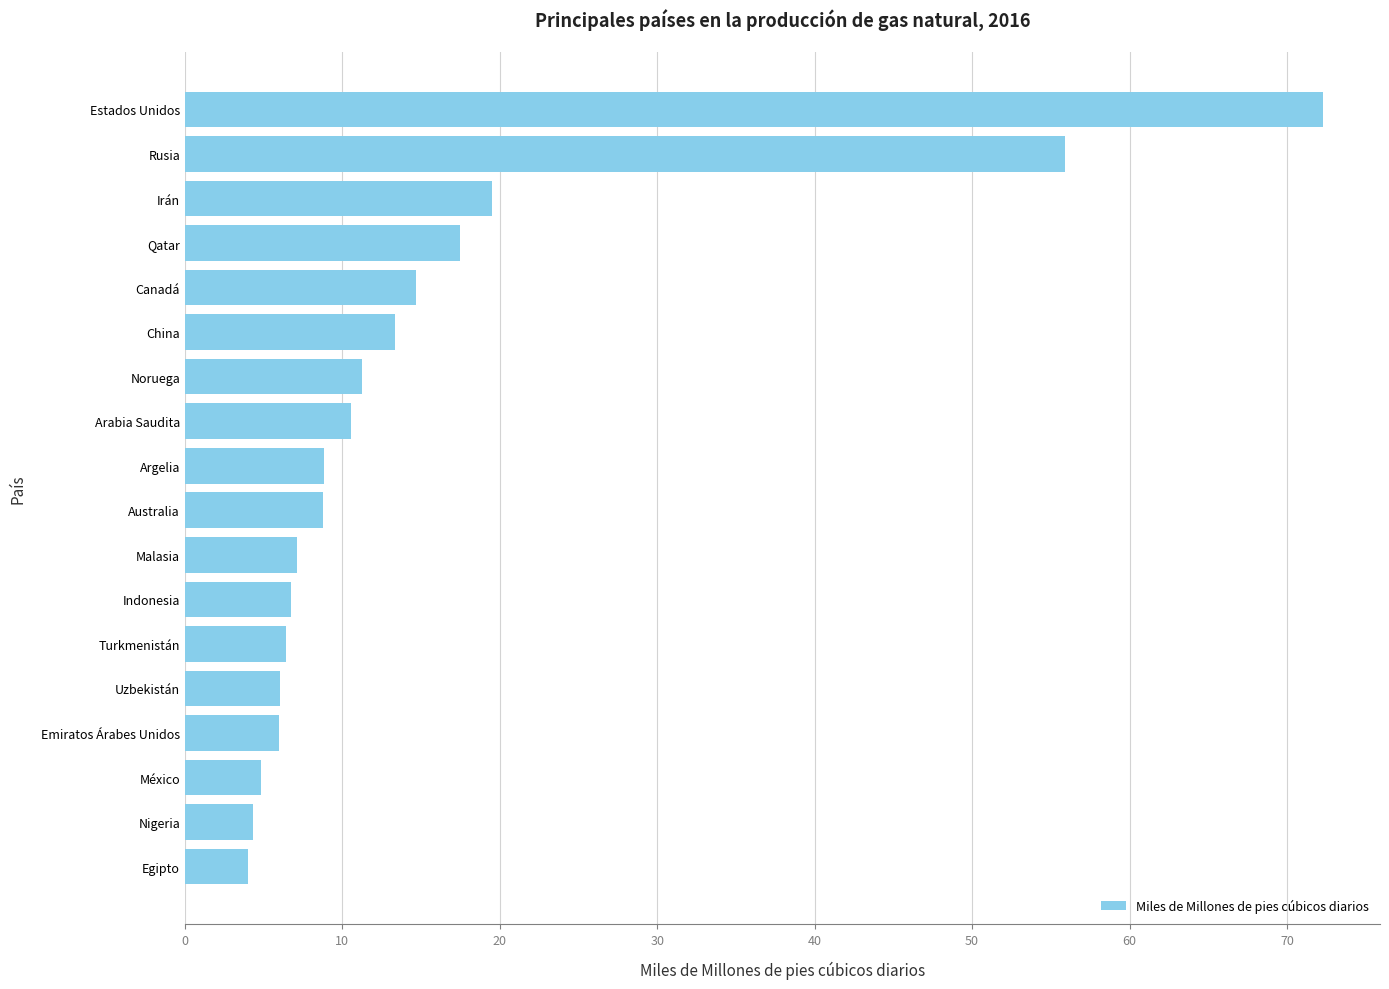

What is the ratio of the value at Canadá to the value at Emiratos Árabes Unidos?

2.5